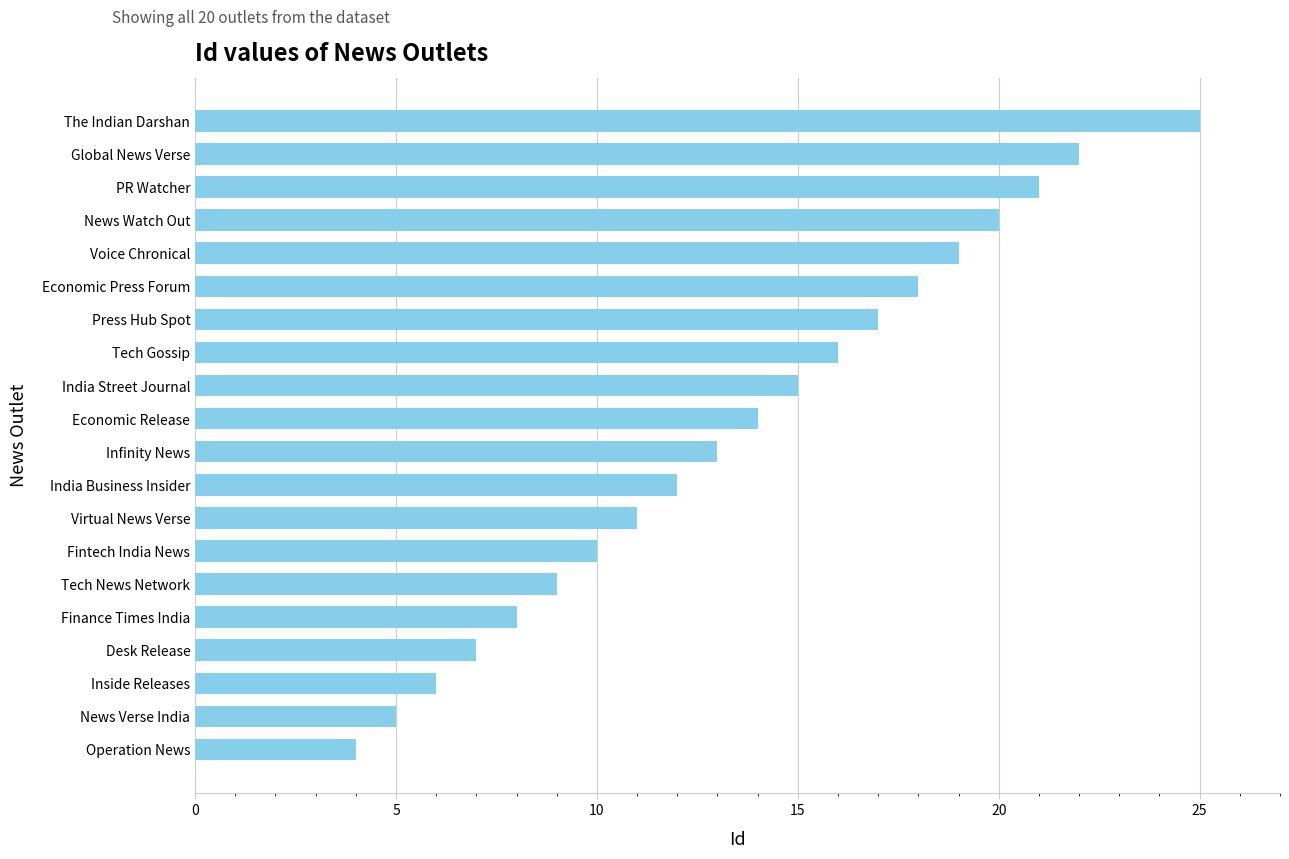

True or false: the data shows 17 at Press Hub Spot.

True